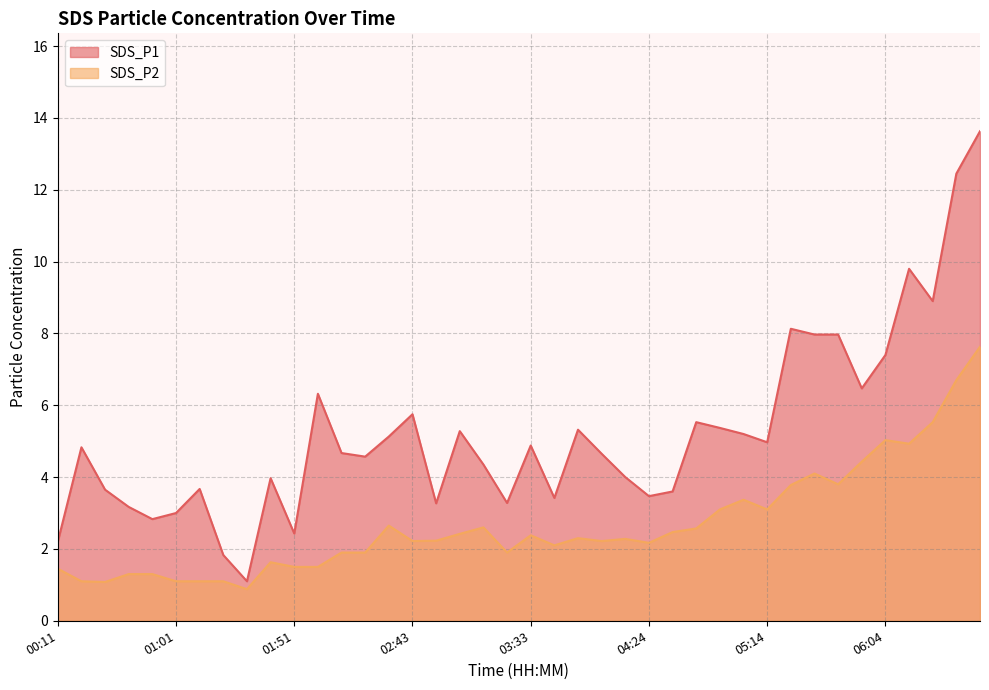

True or false: SDS_P2 and SDS_P1 cross at least once.

False